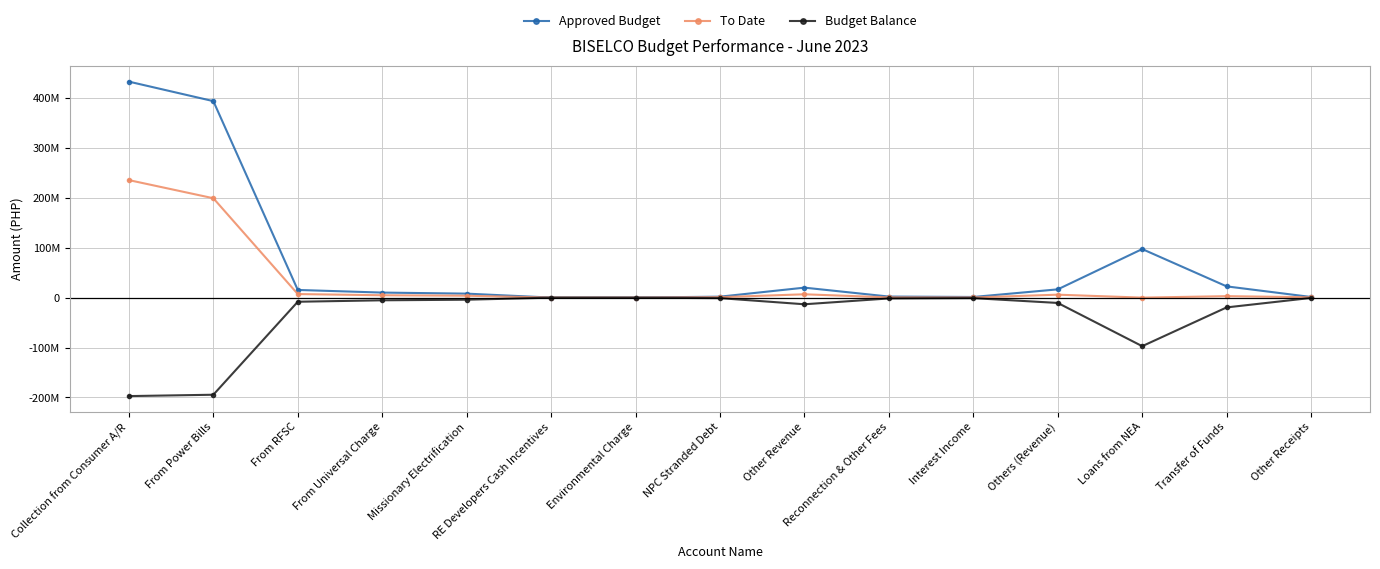

What are all the series names shown in the legend?

Approved Budget, To Date, Budget Balance